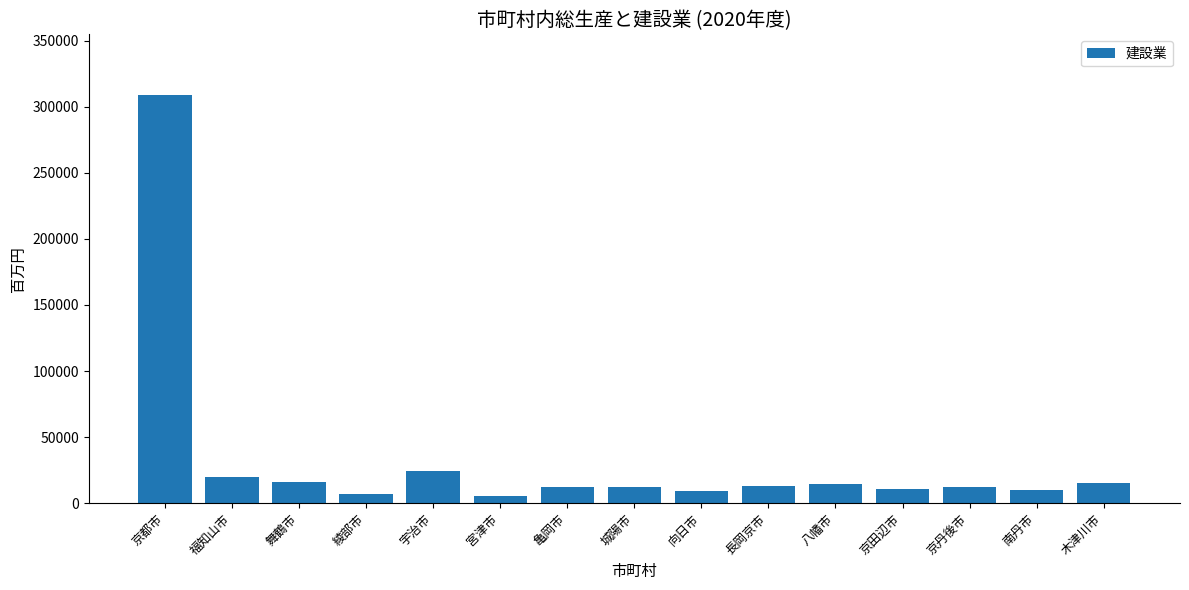

Which category has the highest value across all series?

京都市